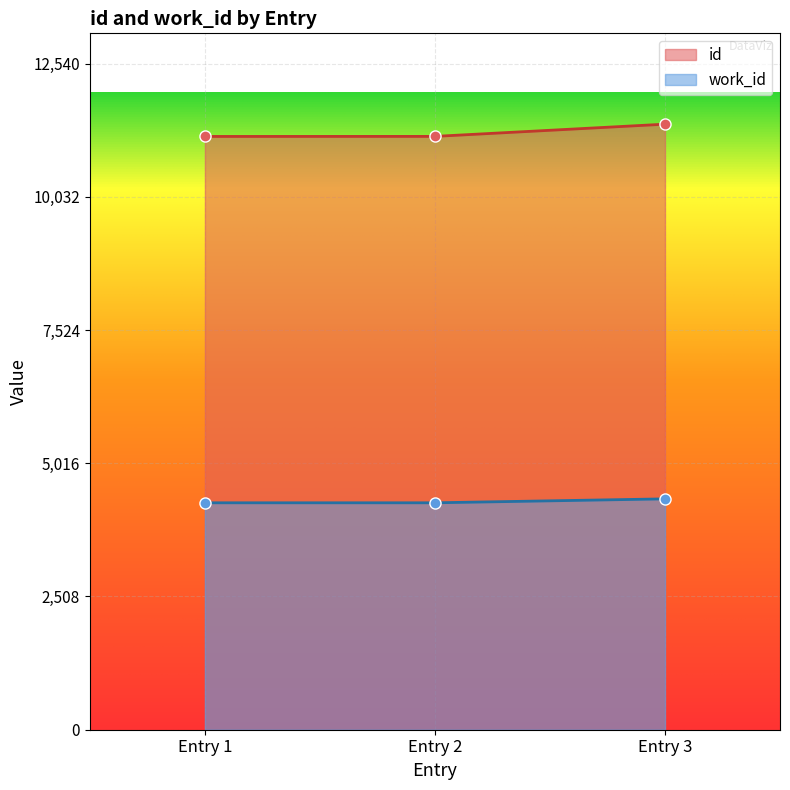

The id series shows 11170 at Entry 2. True or false?

True